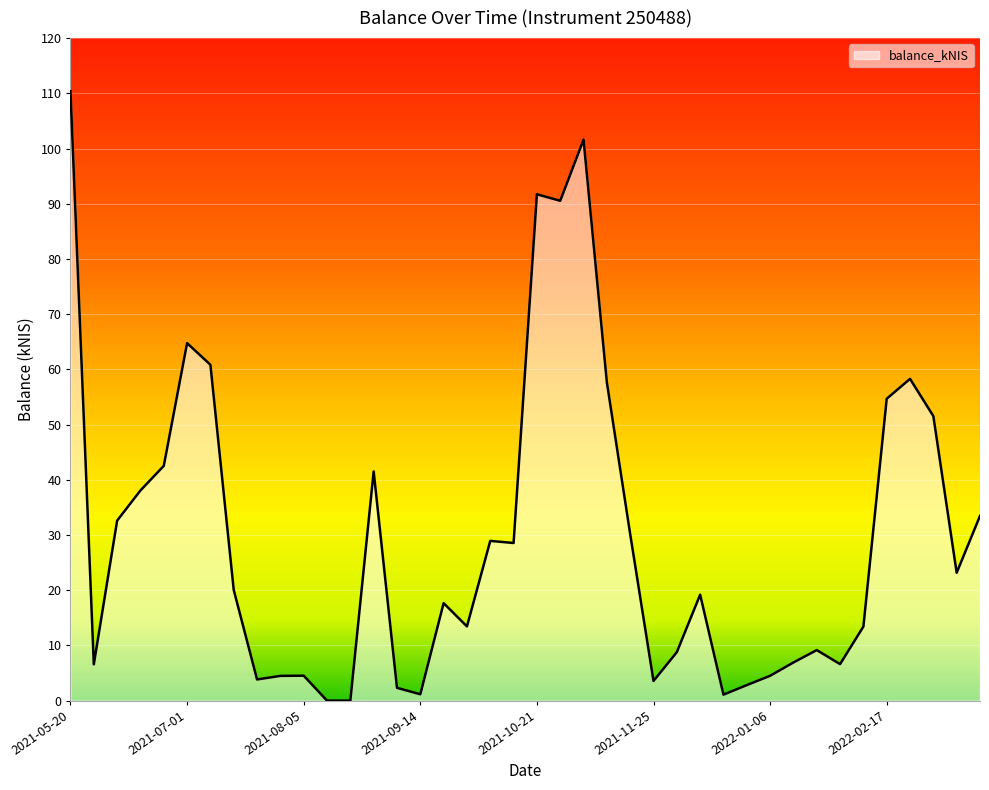

What is the maximum value shown in the chart?

110.4